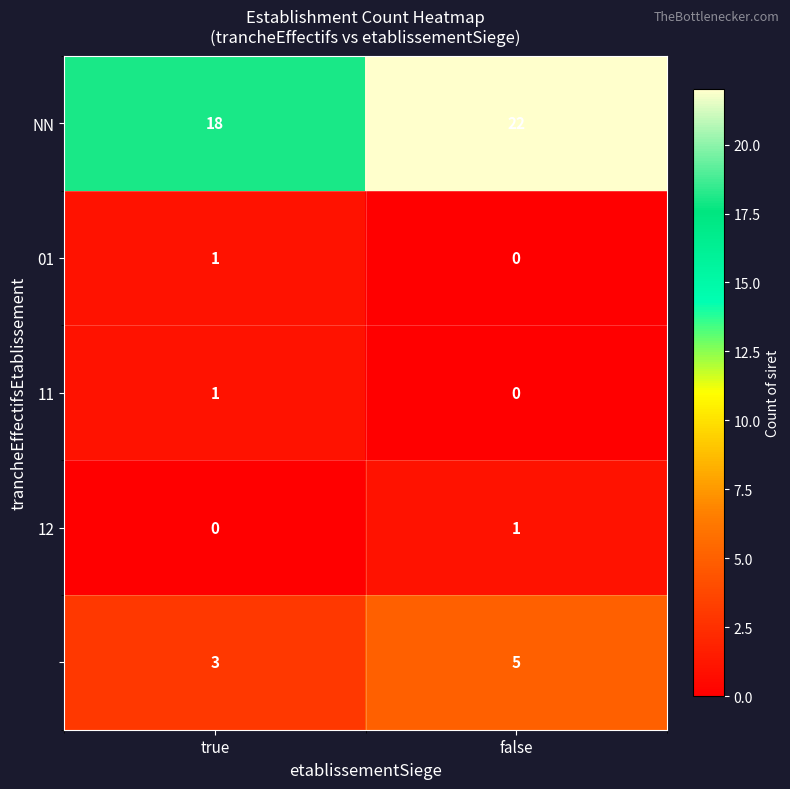

What is the maximum value shown in the chart?

22